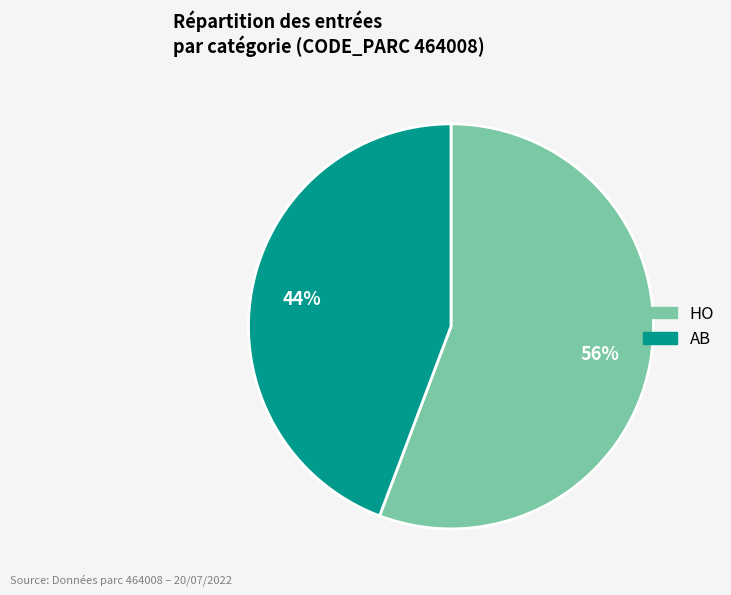

What is the ratio of the value at HO to the value at AB?

1.3